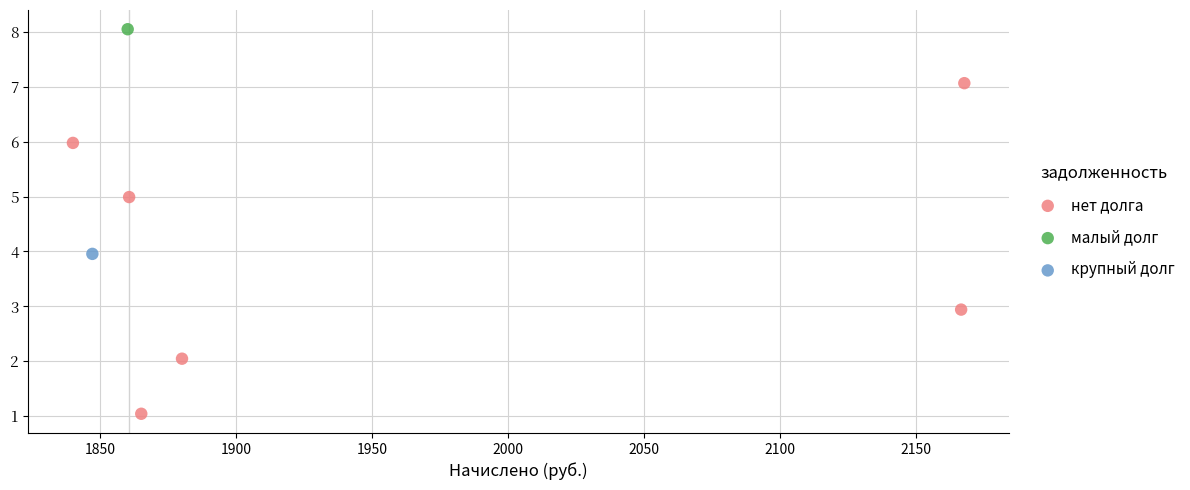

What are all the series names shown in the legend?

нет долга, малый долг, крупный долг